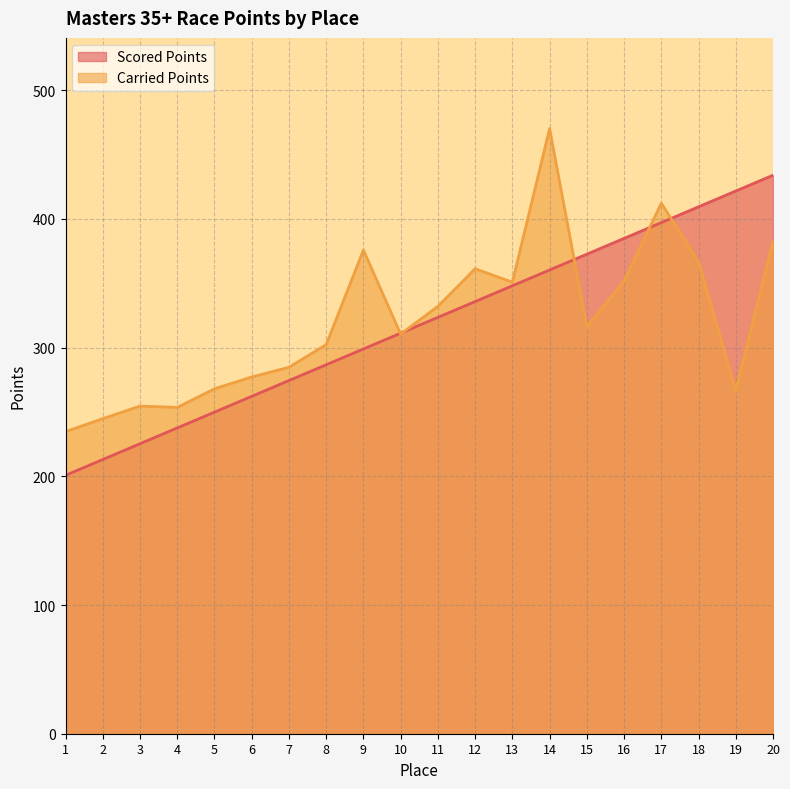

What is the difference between the Carried Points values at 15 and 3?

61.6